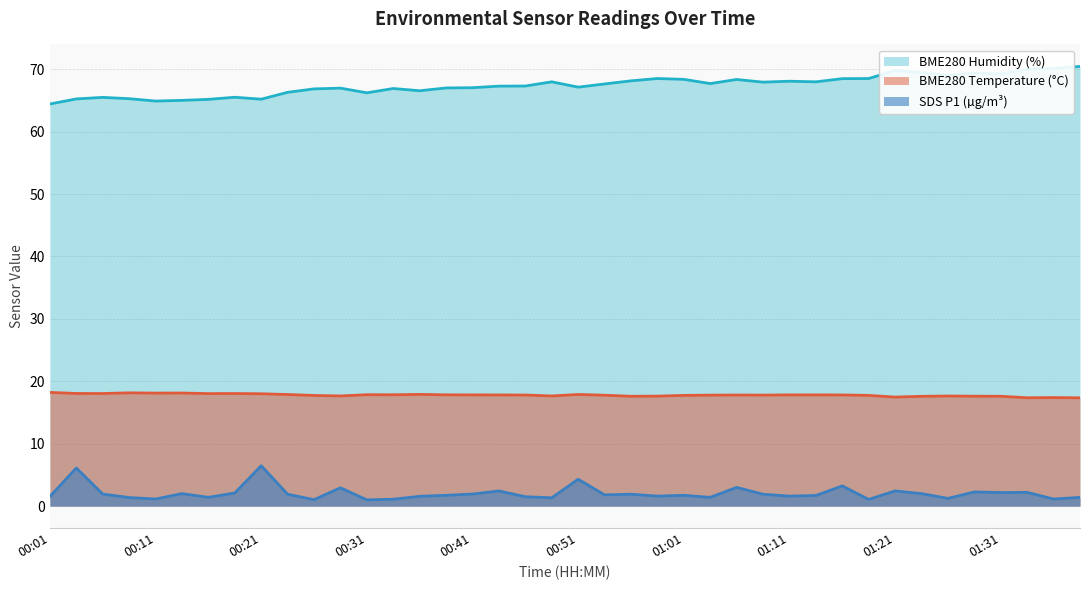

Reading left to right, transcribe all the data shown in this chart.

BME280_temperature: 18.2	18.1	18.0	18.1	18.1	18.1	18.0	18.0	18.0	17.9	17.7	17.6	17.9	17.8	17.9	17.8	17.8	17.8	17.8	17.6	17.9	17.8	17.6	17.6	17.7	17.8	17.8	17.8	17.8	17.8	17.8	17.7	17.5	17.6	17.6	17.6	17.6	17.4	17.4	17.4
BME280_humidity: 64.4	65.2	65.5	65.3	64.9	65.0	65.2	65.5	65.2	66.3	66.9	67.0	66.2	66.9	66.6	67.0	67.0	67.3	67.3	68.0	67.1	67.7	68.2	68.5	68.4	67.7	68.4	67.9	68.1	68.0	68.5	68.5	69.8	69.5	69.0	69.4	69.2	70.0	70.1	70.5
SDS_P1: 1.5	6.1	1.9	1.4	1.1	2.0	1.4	2.1	6.5	1.9	1.0	2.9	1.0	1.1	1.6	1.7	1.9	2.4	1.5	1.3	4.3	1.8	1.9	1.6	1.7	1.4	3.0	1.9	1.6	1.7	3.2	1.1	2.4	2.0	1.2	2.3	2.2	2.2	1.1	1.4